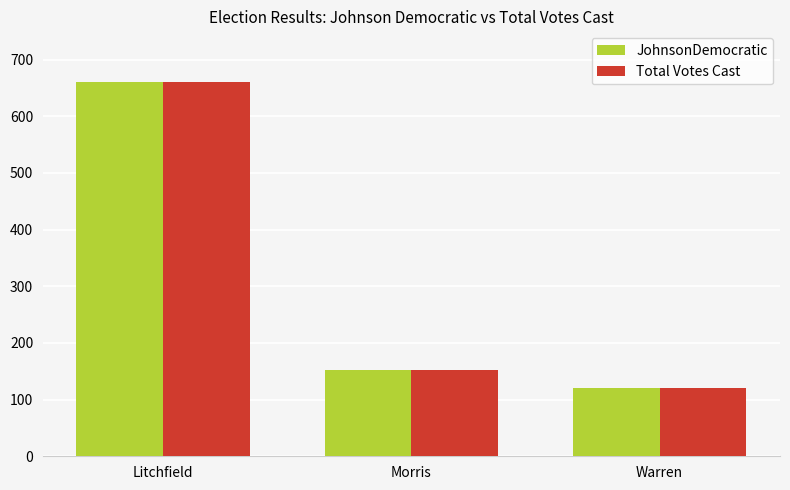

What is the total value across all series at Litchfield?

1320